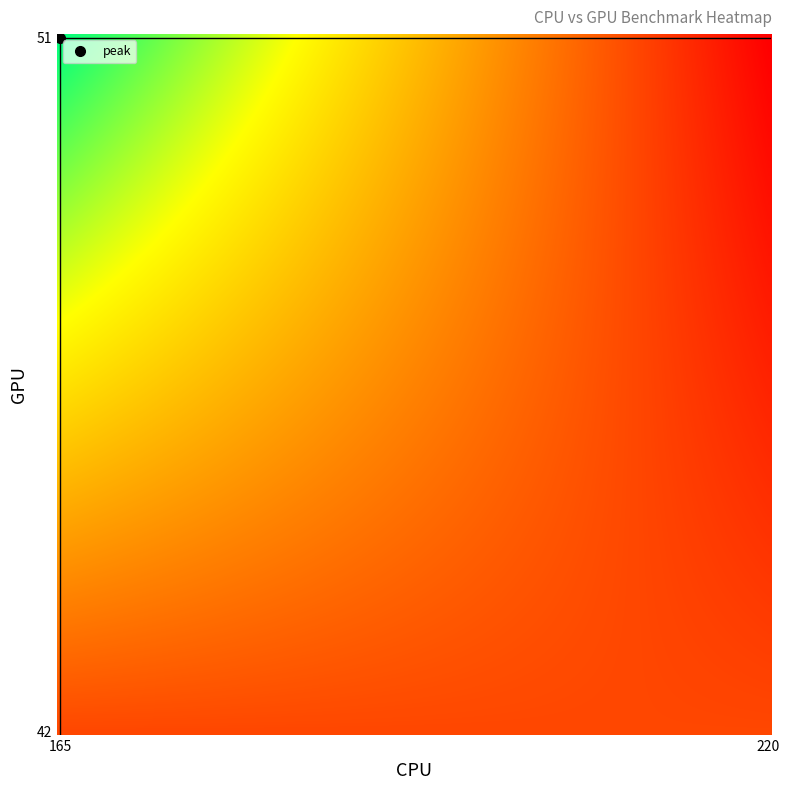

Reading left to right, list all the values displayed in this chart.

51: 51=460	42=165
42: 51=220	42=220